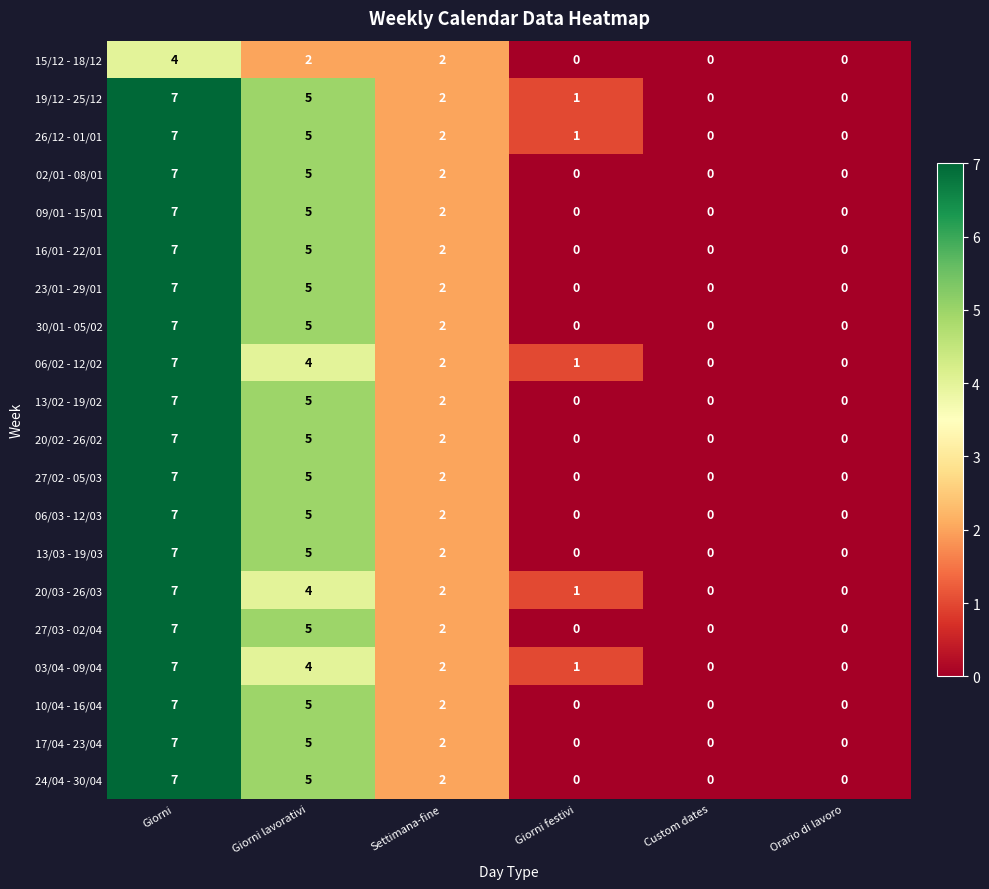

True or false: 20/02 - 26/02 has a value of -3 at Custom dates.

False